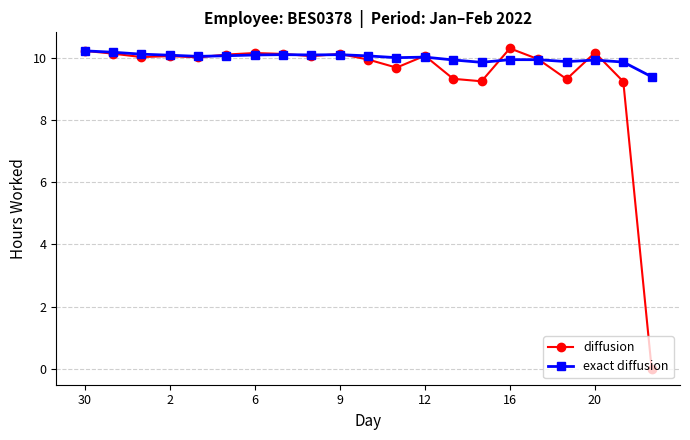

Which series has the widest spread of values?

diffusion